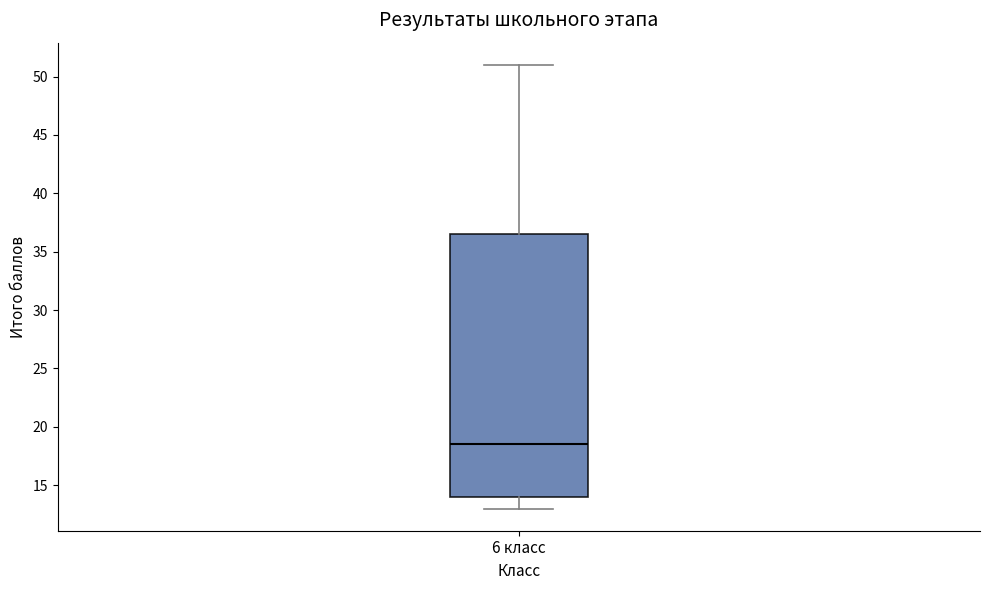

Transcribe this box plot: give where the median line is, the range the box spans, and where the two whiskers end, as read against the y-axis. The values are not printed on the chart, so give them approximately, as read against the axis.

median 18.5, box 14.0 to 36.5, whiskers 13.0 to 51.0